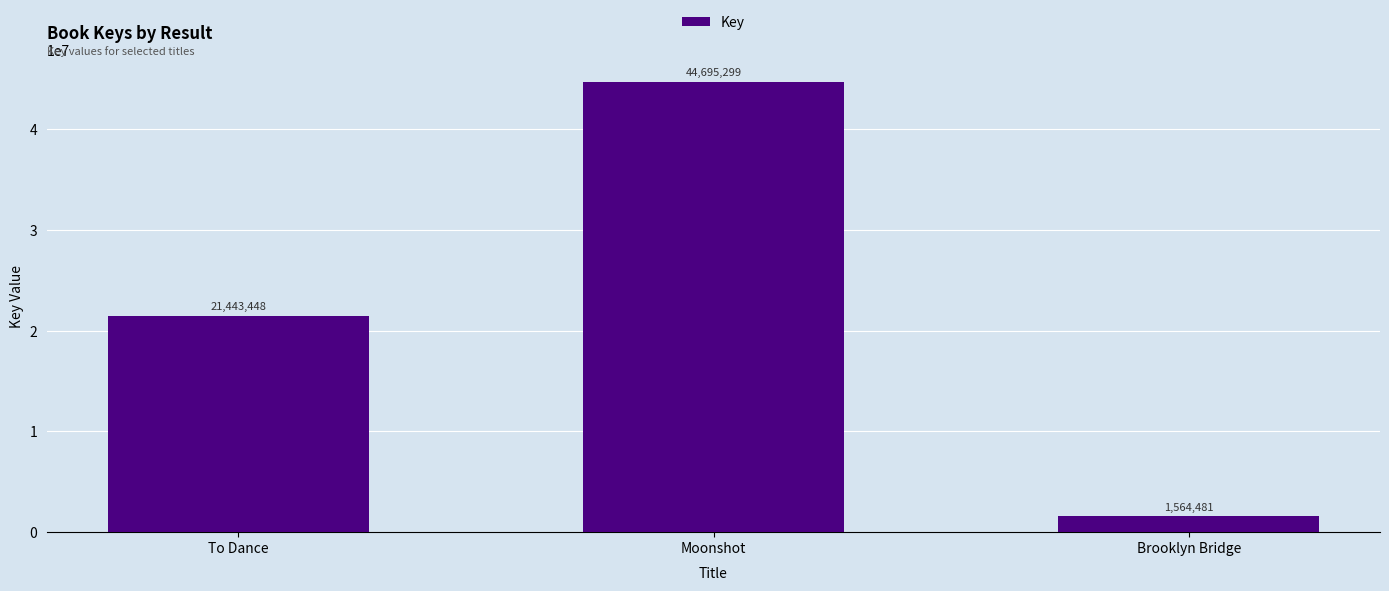

Rank the categories by value from lowest to highest.

Brooklyn Bridge, To Dance, Moonshot